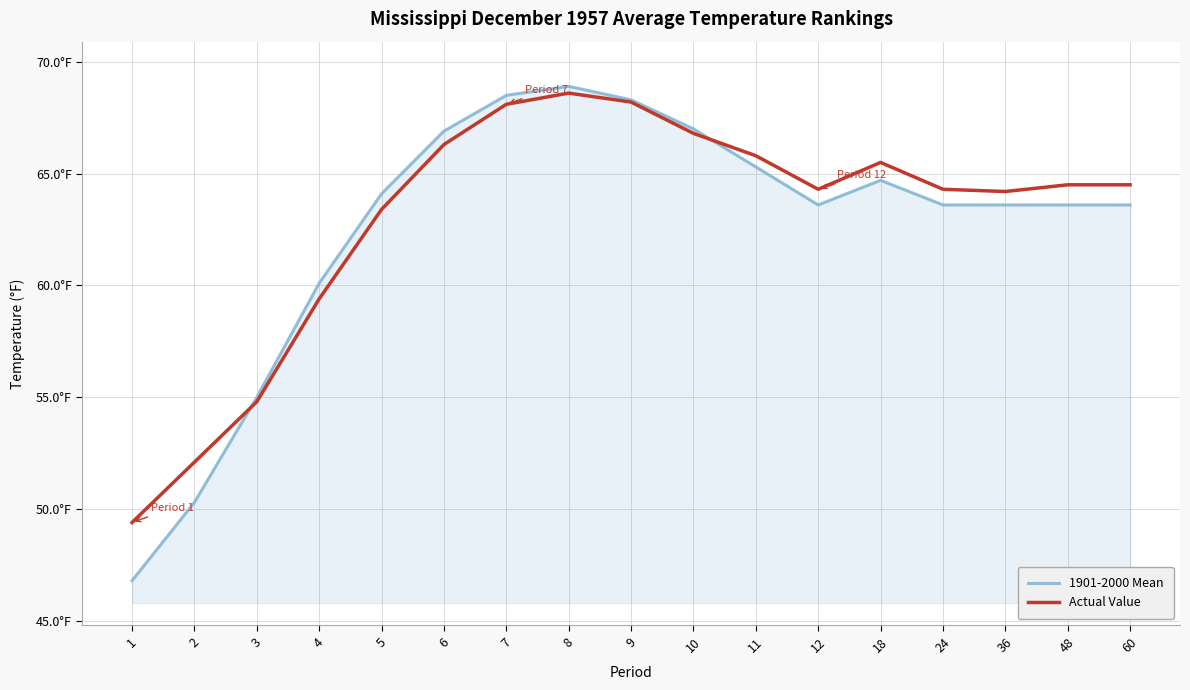

What is the highest value of the 1901-2000 Mean series?

68.9